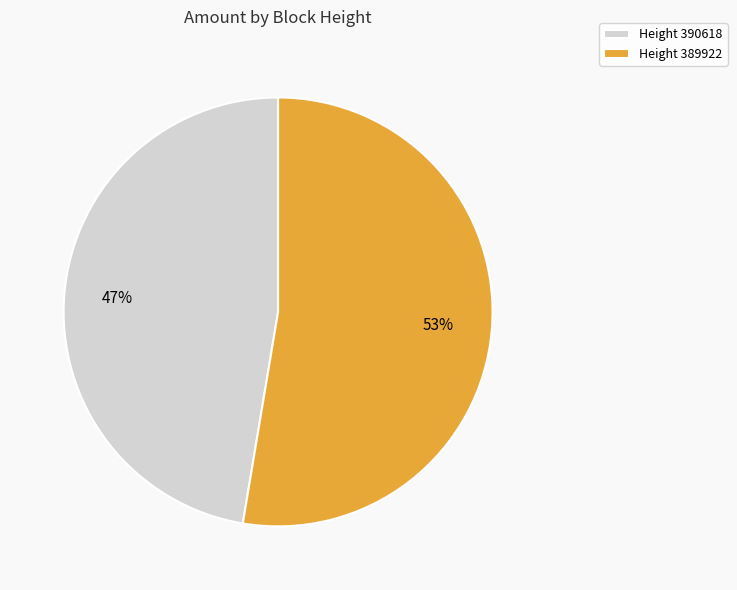

Which category accounts for the majority?

Height 389922